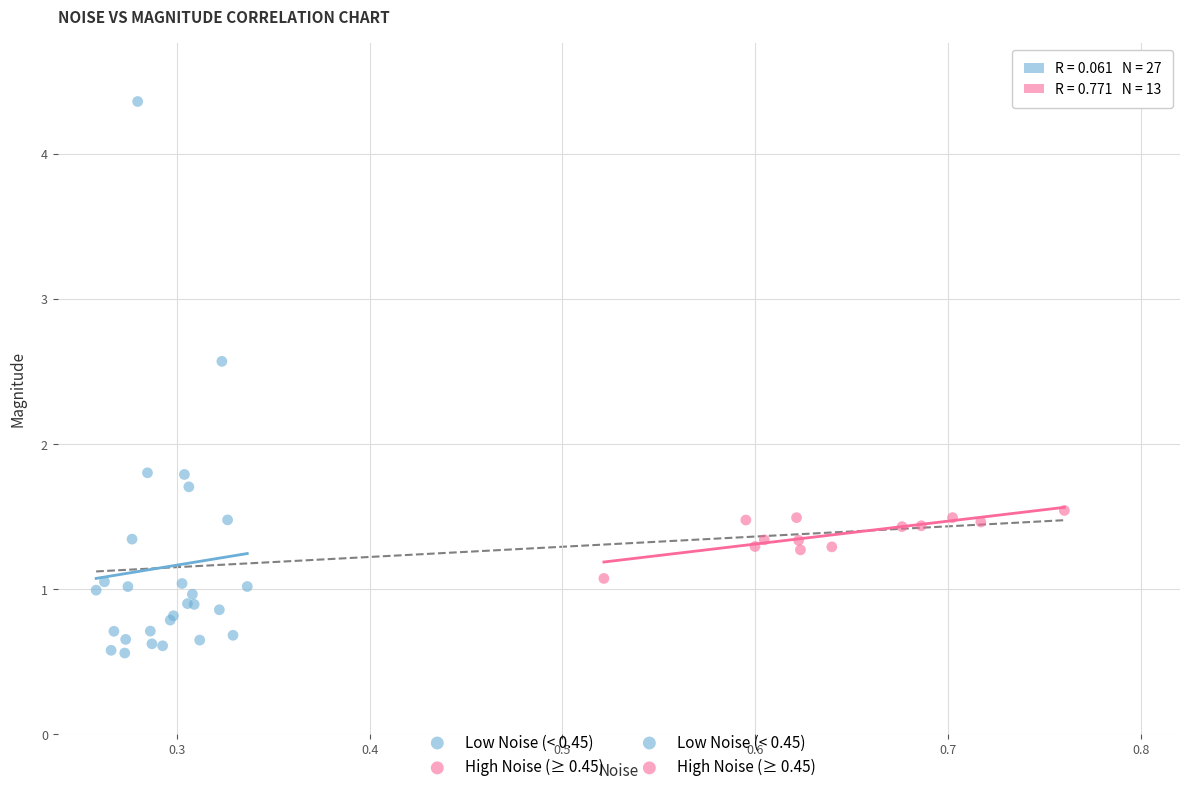

Which series reaches the maximum Y coordinate?

Low Noise (< 0.45)